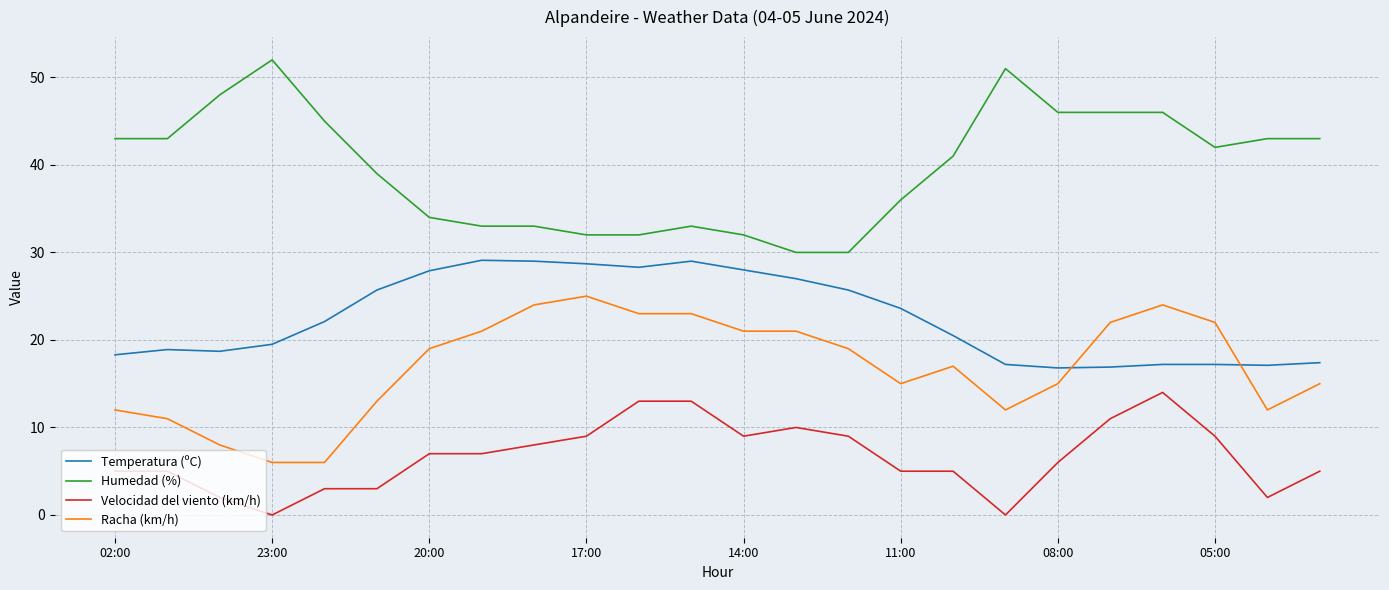

What is the sum of all Humedad (%) values?

953.0